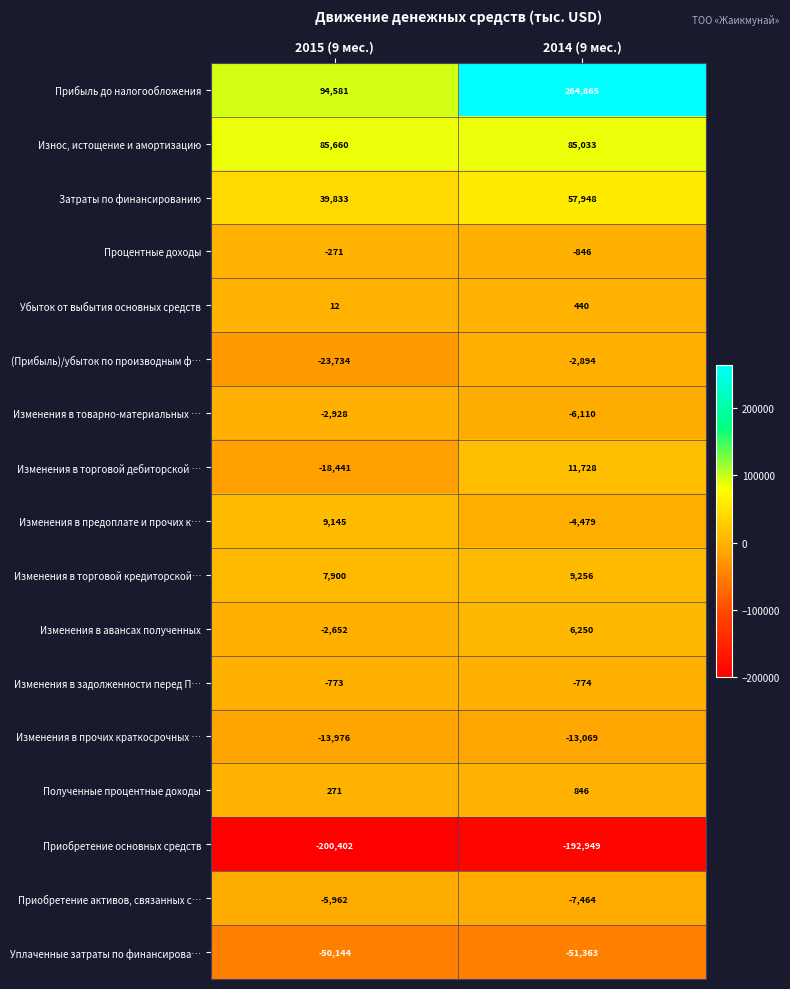

The Изменения в торговой кредиторской… series shows 3047 at 2015 (9 мес.). True or false?

False